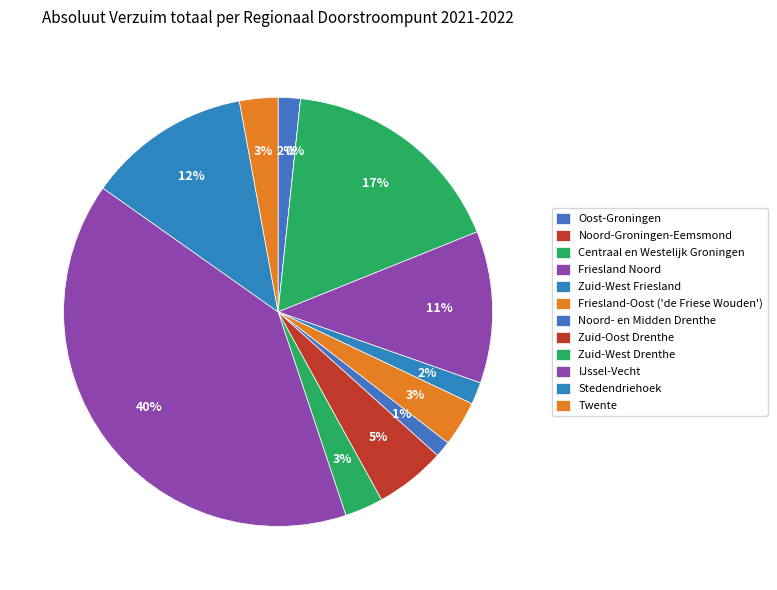

Is it true that Zuid-West Friesland is 1% of the pie?

False